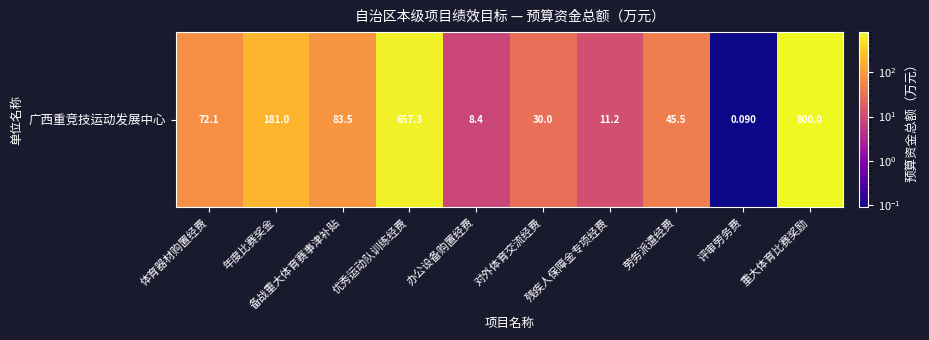

Is it true that the value at 备战重大体育赛事津补贴 is 83.5?

True